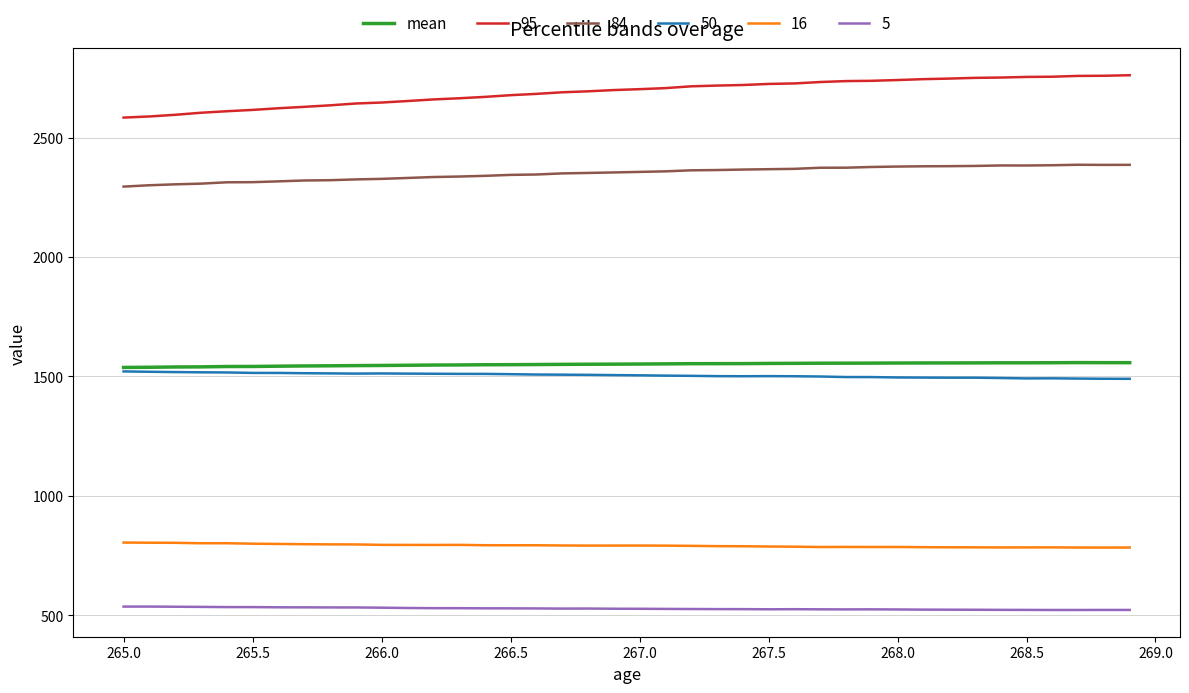

What is the maximum value shown in the chart?

2761.5